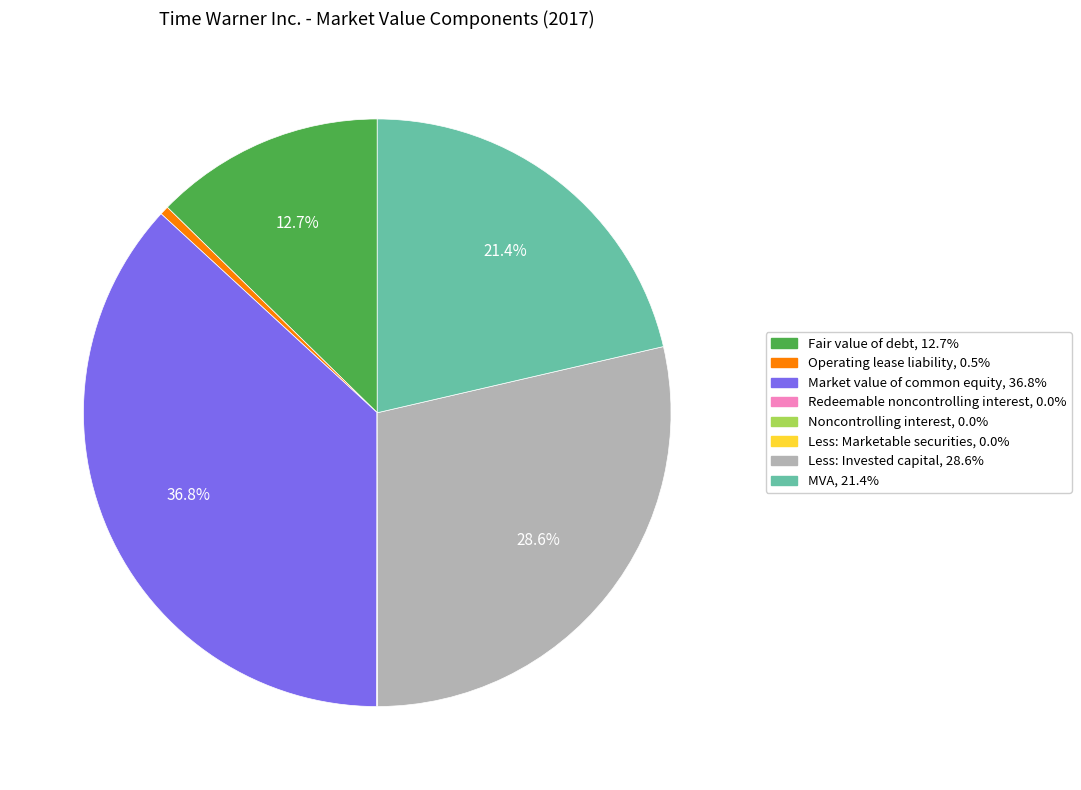

Is Less: Invested capital the majority of the pie?

No